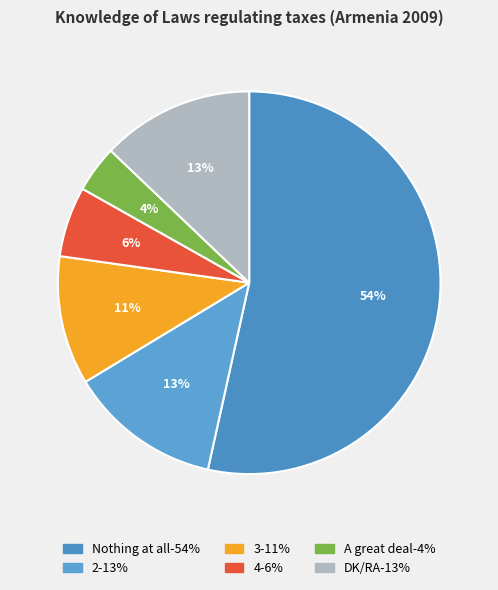

To the nearest percent, what portion does 4 represent?

6%